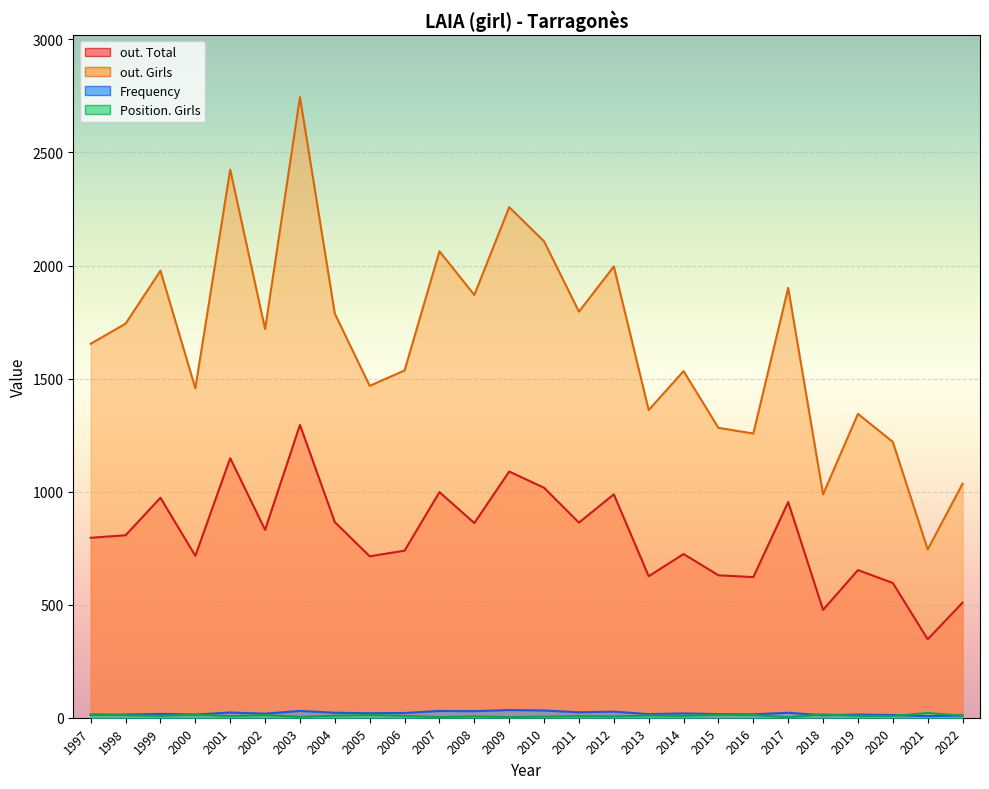

What is the approximate value of Frequency at 2009, to the nearest 5?

35